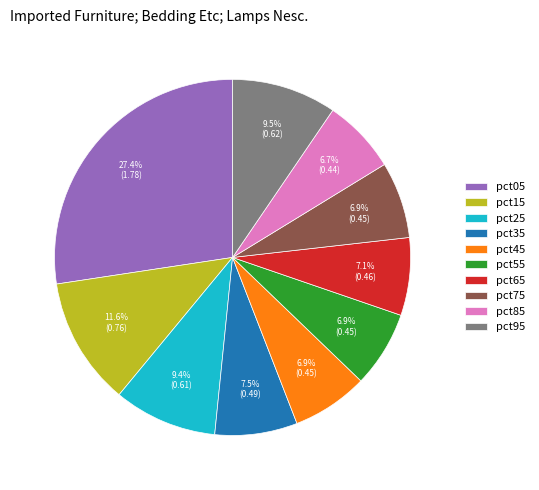

Between pct85 and pct15, which is larger?

pct15